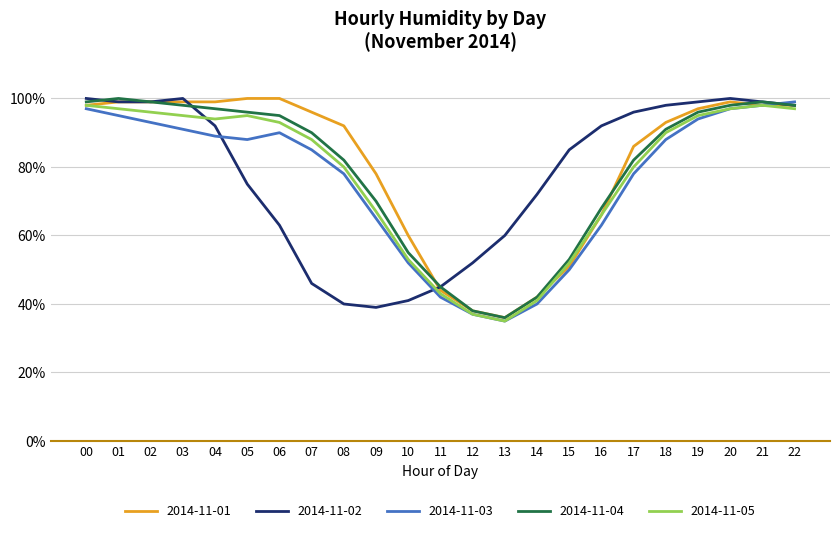

True or false: 2014-11-05 and 2014-11-04 cross at least once.

False